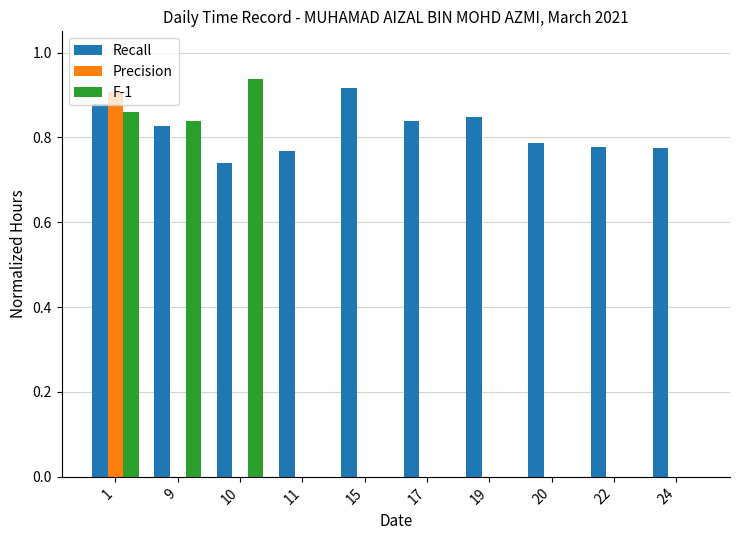

How many groups of bars are there?

10